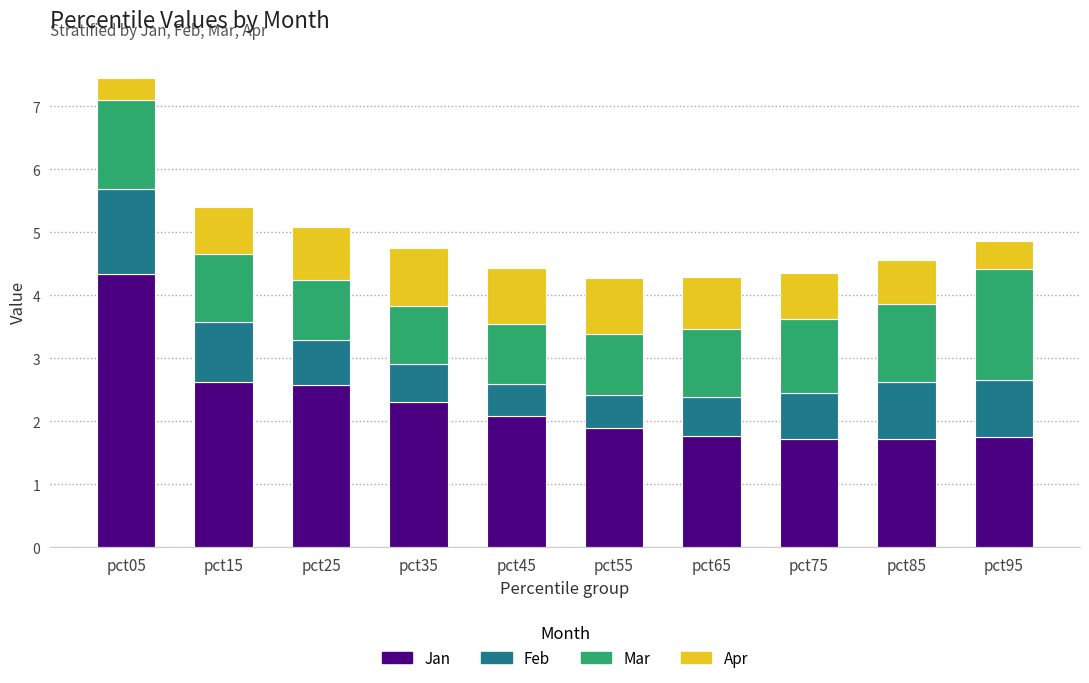

What is the minimum value for Jan?

1.7